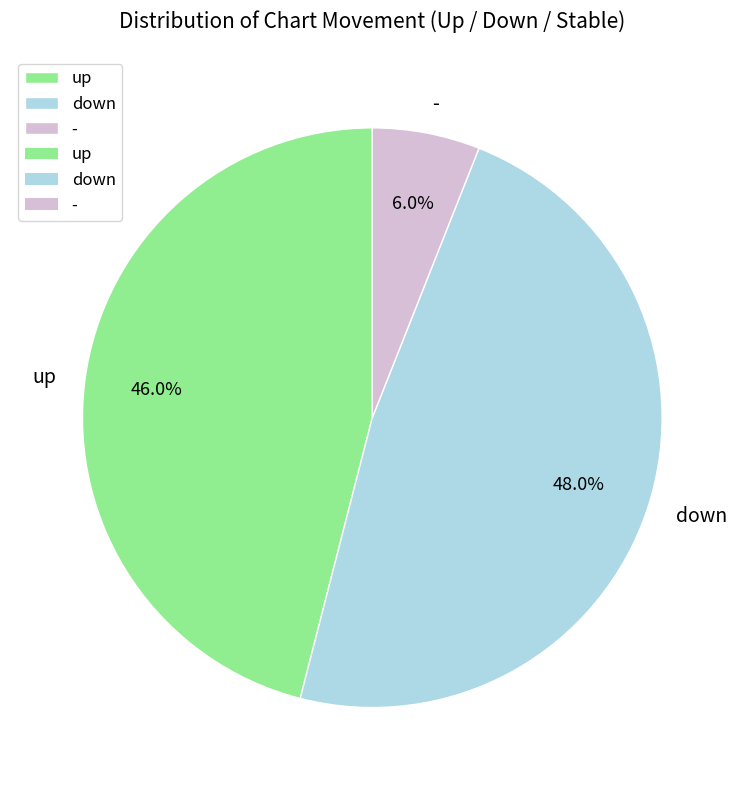

Combined, do up and down account for over 50%?

Yes